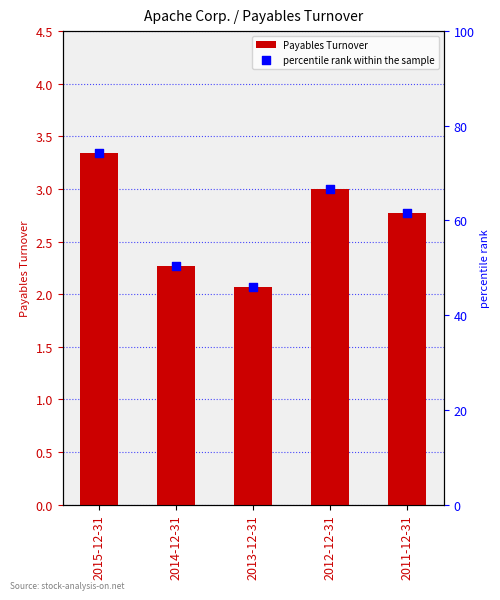

At how many categories does at least one series exceed 42?

5